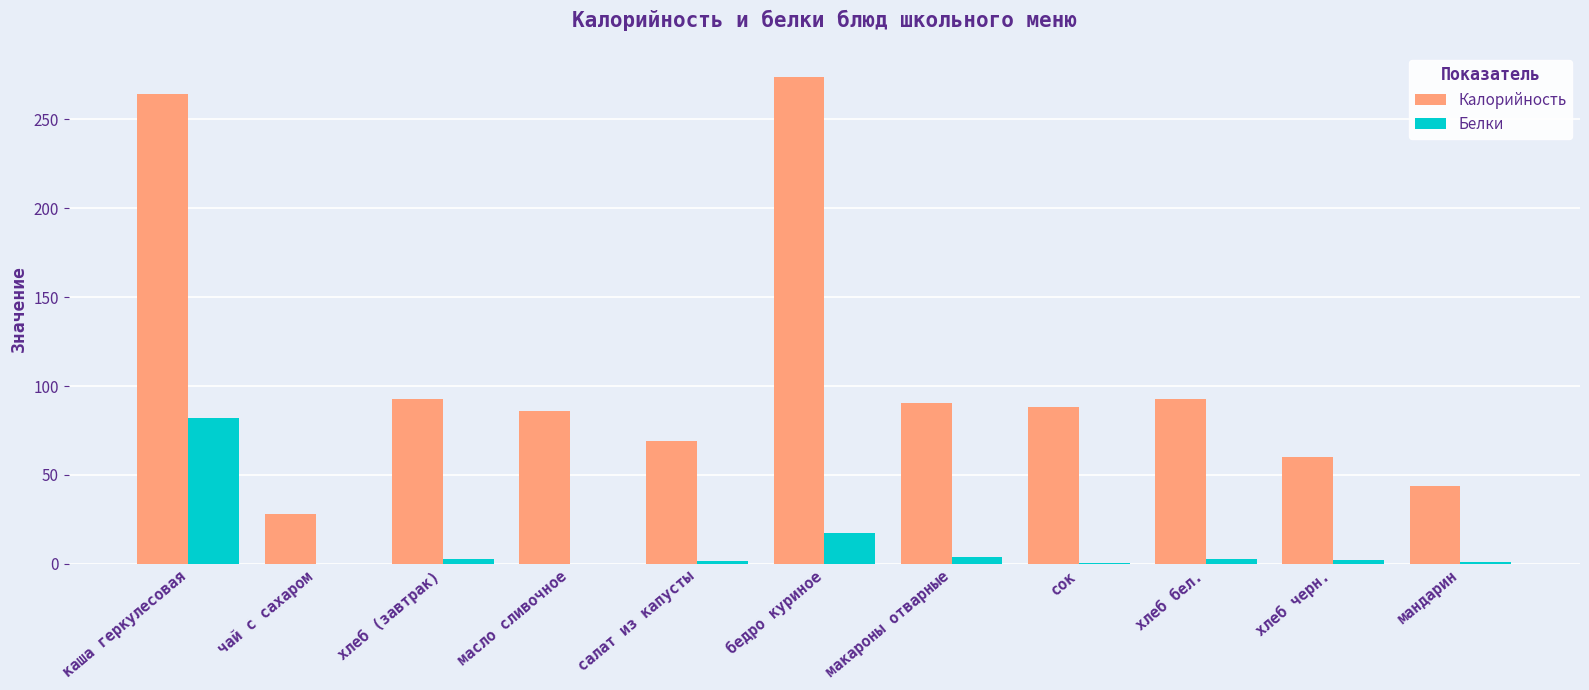

How many groups of bars are there?

11